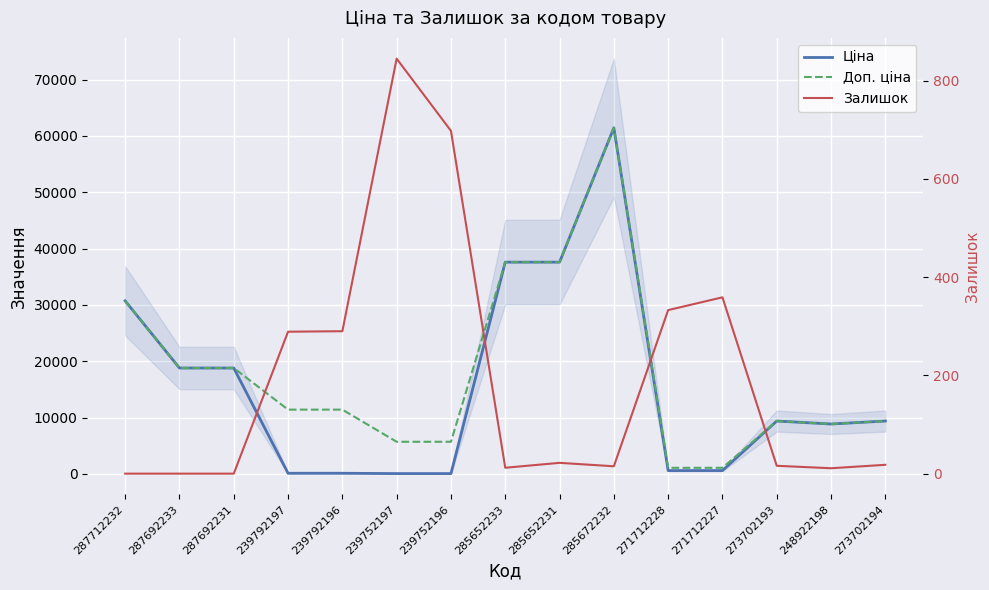

What is the sum of all Доп. ціна values?

268950.1